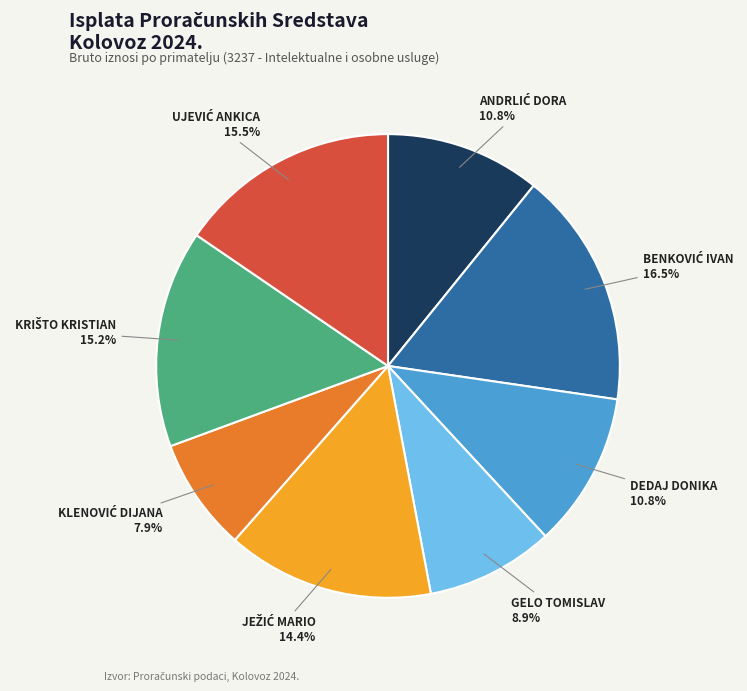

Is there a majority slice in this chart?

No